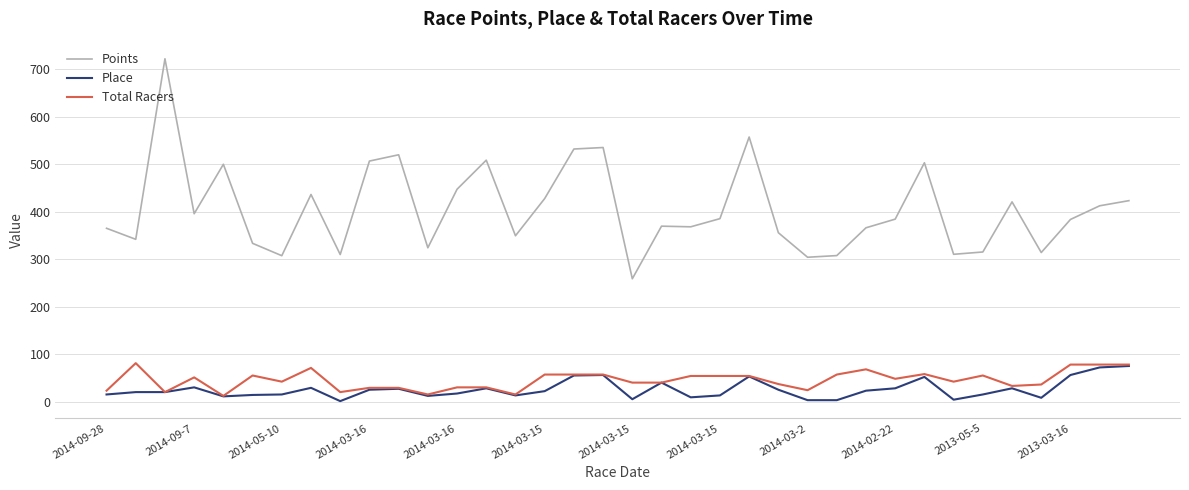

Which series has the largest total across all categories?

Points